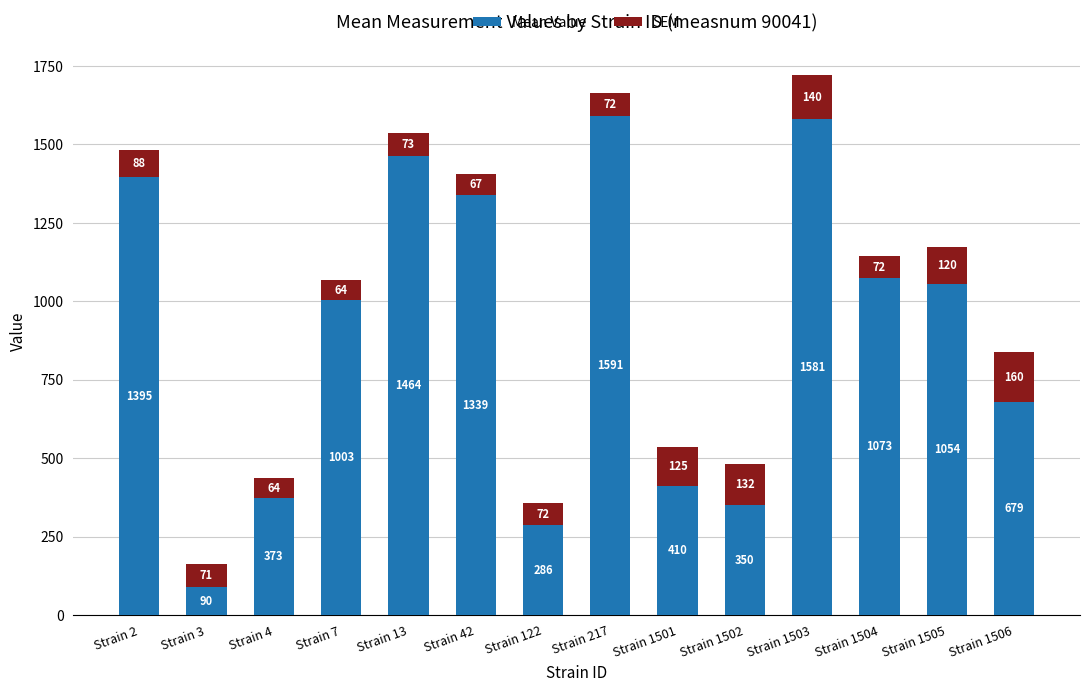

What is the average value of the Mean Value series?

906.2